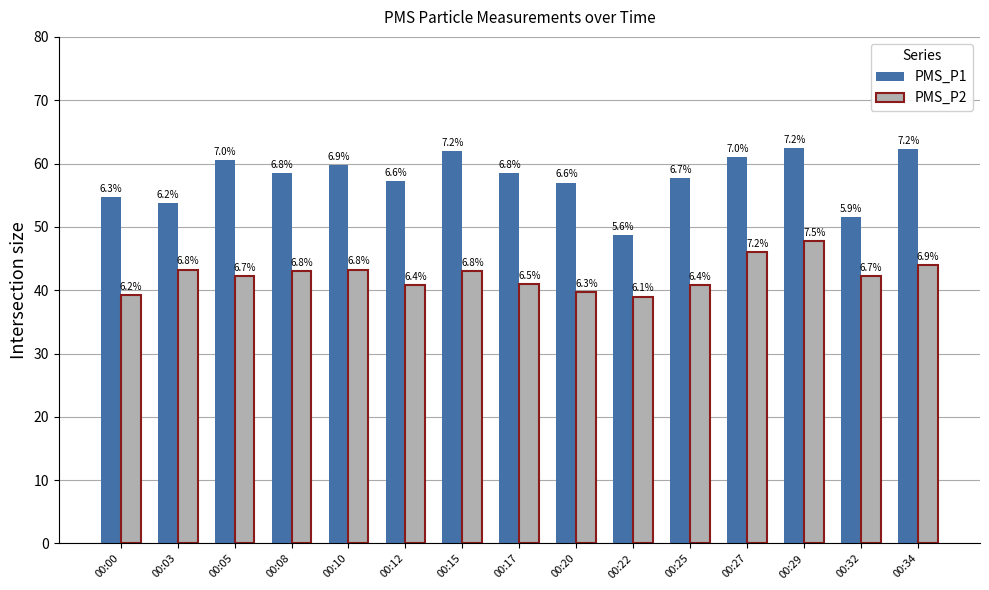

At which label does PMS_P2 first exceed 42?

00:03